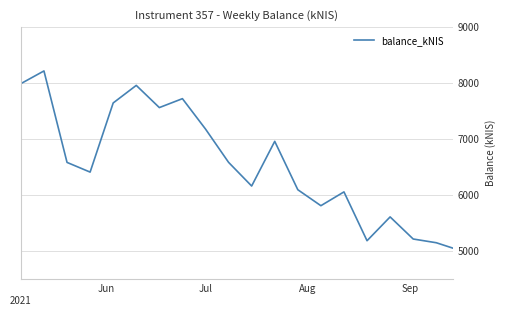

How many categories are shown in the chart?

20